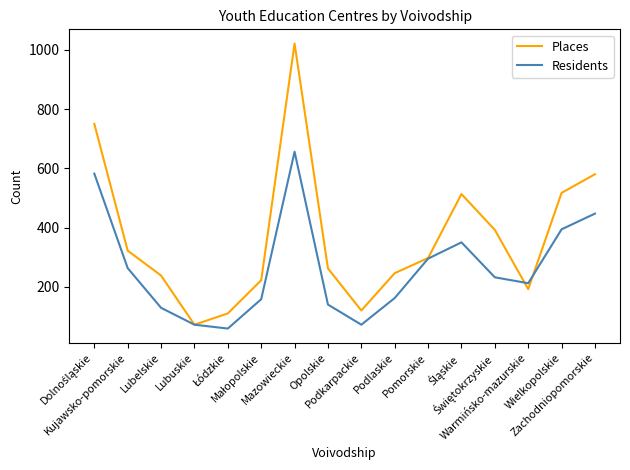

At which label does Residents reach its peak?

Mazowieckie